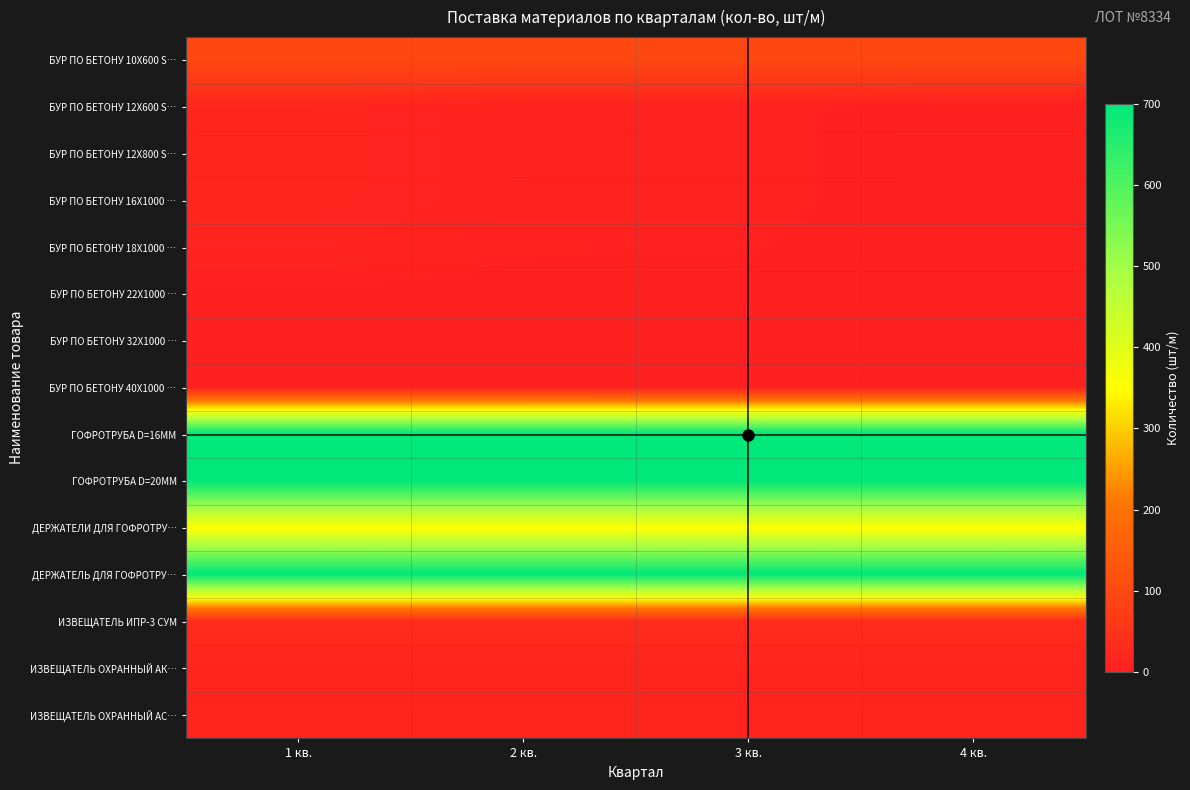

Reading right to left, list all the values displayed in this chart.

БУР ПО БЕТОНУ 10Х600 S…: 4 кв.=100	3 кв.=100	2 кв.=100	1 кв.=100
БУР ПО БЕТОНУ 12Х600 S…: 4 кв.=0	3 кв.=8	2 кв.=8	1 кв.=16
БУР ПО БЕТОНУ 12Х800 S…: 4 кв.=0	3 кв.=8	2 кв.=8	1 кв.=16
БУР ПО БЕТОНУ 16Х1000 …: 4 кв.=0	3 кв.=8	2 кв.=8	1 кв.=16
БУР ПО БЕТОНУ 18Х1000 …: 4 кв.=0	3 кв.=6	2 кв.=6	1 кв.=12
БУР ПО БЕТОНУ 22Х1000 …: 4 кв.=0	3 кв.=0	2 кв.=4	1 кв.=4
БУР ПО БЕТОНУ 32Х1000 …: 4 кв.=0	3 кв.=0	2 кв.=4	1 кв.=4
БУР ПО БЕТОНУ 40Х1000 …: 4 кв.=0	3 кв.=0	2 кв.=4	1 кв.=4
ГОФРОТРУБА D=16ММ: 4 кв.=700	3 кв.=700	2 кв.=700	1 кв.=700
ГОФРОТРУБА D=20ММ: 4 кв.=700	3 кв.=700	2 кв.=700	1 кв.=700
ДЕРЖАТЕЛИ ДЛЯ ГОФРОТРУ…: 4 кв.=350	3 кв.=350	2 кв.=350	1 кв.=350
ДЕРЖАТЕЛЬ ДЛЯ ГОФРОТРУ…: 4 кв.=700	3 кв.=700	2 кв.=700	1 кв.=700
ИЗВЕЩАТЕЛЬ ИПР-3 СУМ: 4 кв.=30	3 кв.=30	2 кв.=30	1 кв.=30
ИЗВЕЩАТЕЛЬ ОХРАННЫЙ АК…: 4 кв.=15	3 кв.=15	2 кв.=15	1 кв.=15
ИЗВЕЩАТЕЛЬ ОХРАННЫЙ АС…: 4 кв.=15	3 кв.=15	2 кв.=15	1 кв.=15